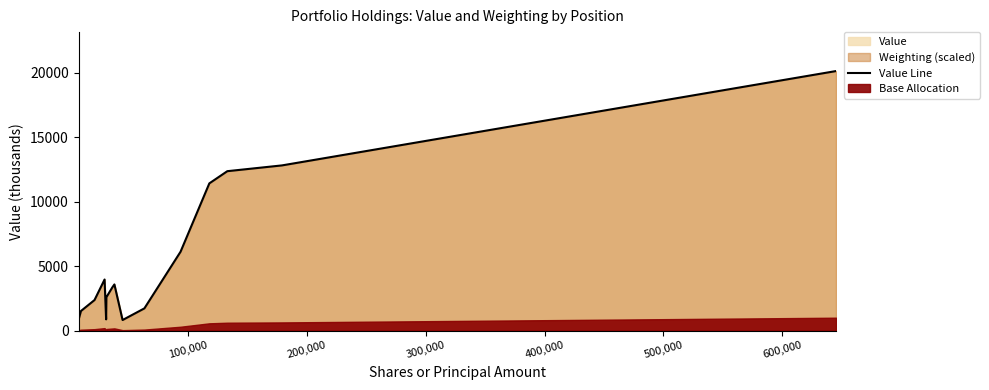

Reading left to right, what are all the values shown in this chart?

853	1527	2376	3970	879	2596	3363	3587	826	1730	6123	11426	12371	12819	20137